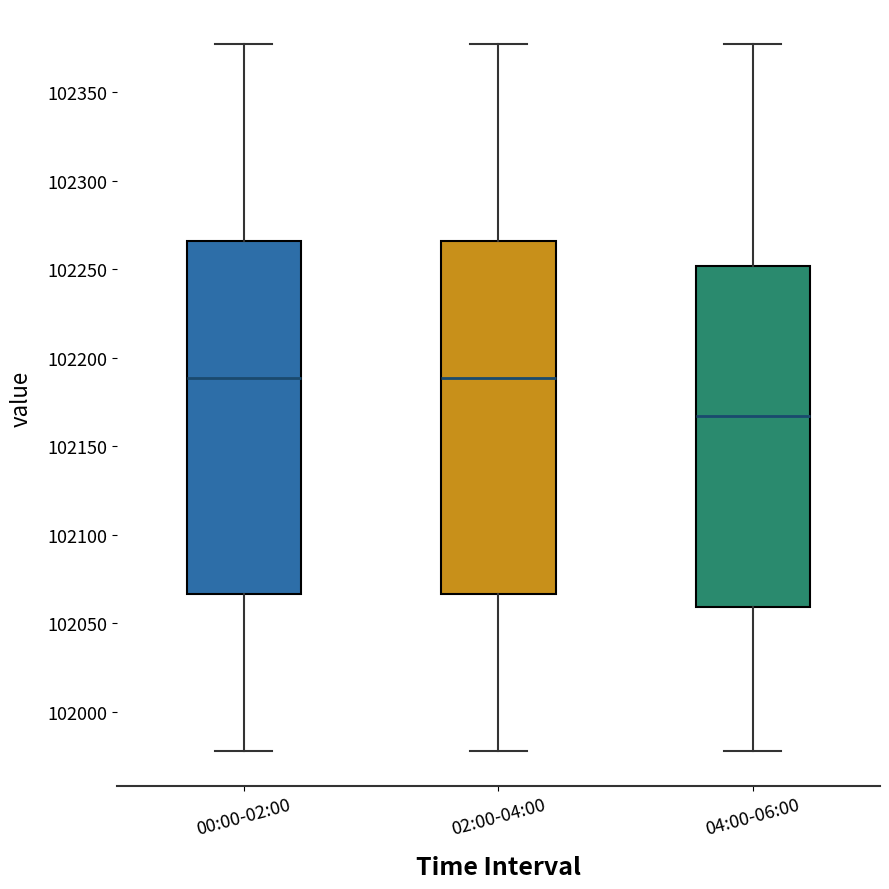

Reading left to right, read every box against the y-axis: the position of its median line, the range the box covers, and the ends of its whiskers. The values are not printed on the chart, so give them approximately, as read against the axis.

00:00-02:00: median 102190, box 102065 to 102265, whiskers 101980 to 102375
02:00-04:00: median 102190, box 102065 to 102265, whiskers 101980 to 102375
04:00-06:00: median 102165, box 102060 to 102250, whiskers 101980 to 102375